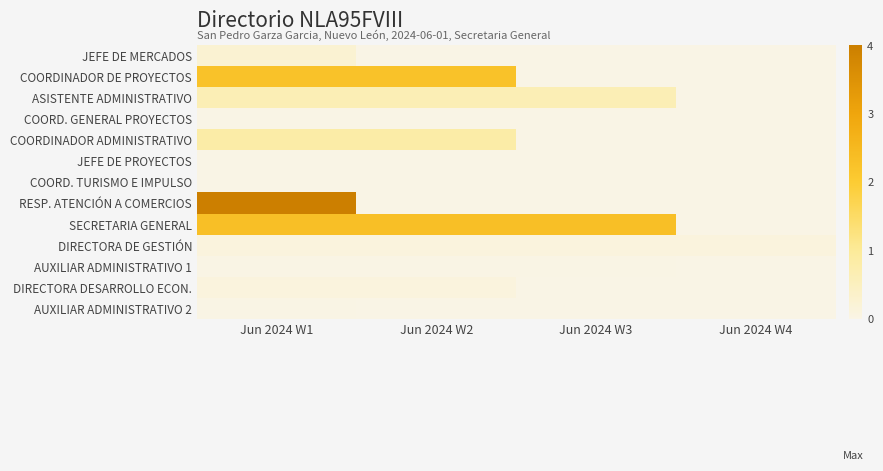

Reading left to right, list all the values displayed in this chart.

JEFE DE MERCADOS: Jun 2024 W1=0.3	Jun 2024 W2=0.0	Jun 2024 W3=0.0	Jun 2024 W4=0.0
COORDINADOR DE PROYECTOS: Jun 2024 W1=2.2	Jun 2024 W2=2.2	Jun 2024 W3=0.0	Jun 2024 W4=0.0
ASISTENTE ADMINISTRATIVO: Jun 2024 W1=0.6	Jun 2024 W2=0.6	Jun 2024 W3=0.6	Jun 2024 W4=0.0
COORD. GENERAL PROYECTOS: Jun 2024 W1=0.0	Jun 2024 W2=0.0	Jun 2024 W3=0.0	Jun 2024 W4=0.0
COORDINADOR ADMINISTRATIVO: Jun 2024 W1=0.8	Jun 2024 W2=0.8	Jun 2024 W3=0.0	Jun 2024 W4=0.0
JEFE DE PROYECTOS: Jun 2024 W1=0.0	Jun 2024 W2=0.0	Jun 2024 W3=0.0	Jun 2024 W4=0.0
COORD. TURISMO E IMPULSO: Jun 2024 W1=0.0	Jun 2024 W2=0.0	Jun 2024 W3=0.0	Jun 2024 W4=0.0
RESP. ATENCIÓN A COMERCIOS: Jun 2024 W1=4.0	Jun 2024 W2=0.0	Jun 2024 W3=0.0	Jun 2024 W4=0.0
SECRETARIA GENERAL: Jun 2024 W1=2.3	Jun 2024 W2=2.3	Jun 2024 W3=2.3	Jun 2024 W4=0.0
DIRECTORA DE GESTIÓN: Jun 2024 W1=0.1	Jun 2024 W2=0.1	Jun 2024 W3=0.1	Jun 2024 W4=0.1
AUXILIAR ADMINISTRATIVO 1: Jun 2024 W1=0.0	Jun 2024 W2=0.0	Jun 2024 W3=0.0	Jun 2024 W4=0.0
DIRECTORA DESARROLLO ECON.: Jun 2024 W1=0.1	Jun 2024 W2=0.1	Jun 2024 W3=0.0	Jun 2024 W4=0.0
AUXILIAR ADMINISTRATIVO 2: Jun 2024 W1=0.0	Jun 2024 W2=0.0	Jun 2024 W3=0.0	Jun 2024 W4=0.0